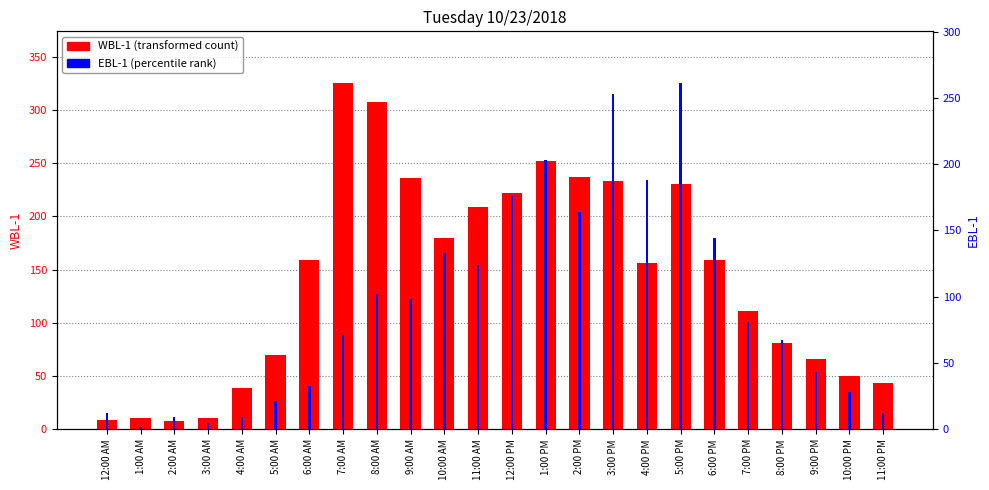

What are all the series names shown in the legend?

WBL-1, EBL-1